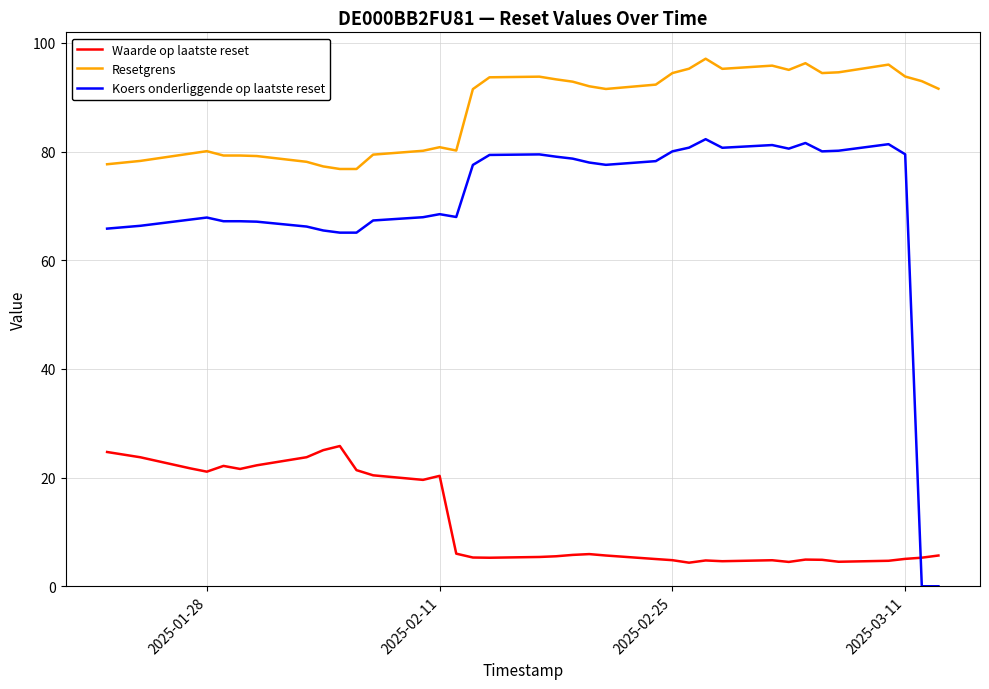

Which series has the largest total across all categories?

Resetgrens